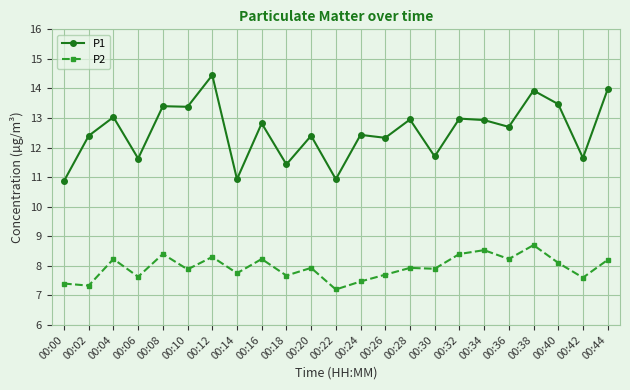

What is the lowest value of the P2 series?

7.2